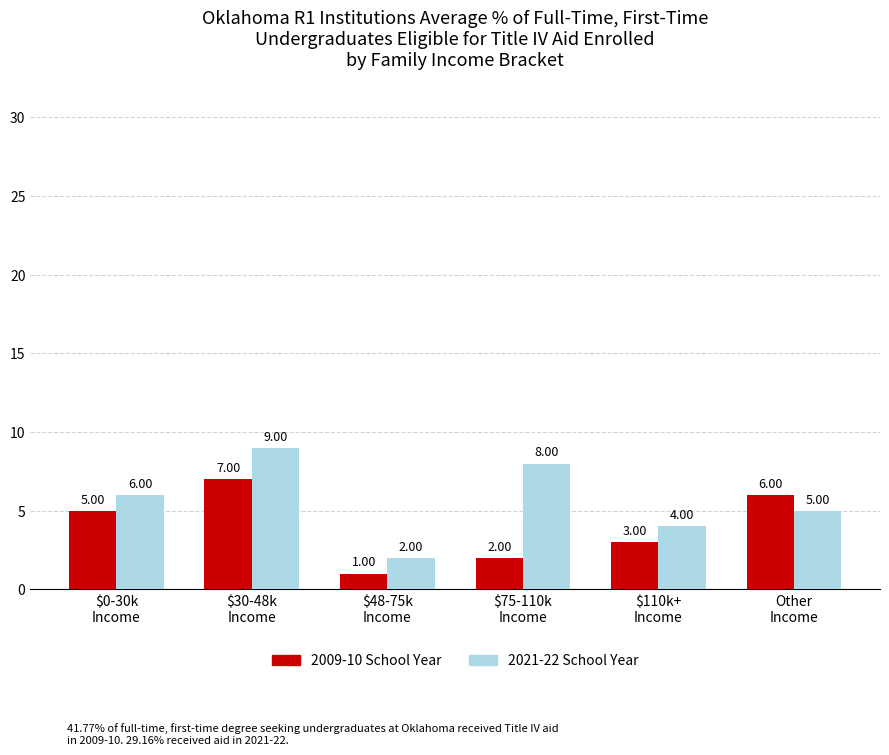

What is the label of the 4th bar from the left?

$75-110k
Income